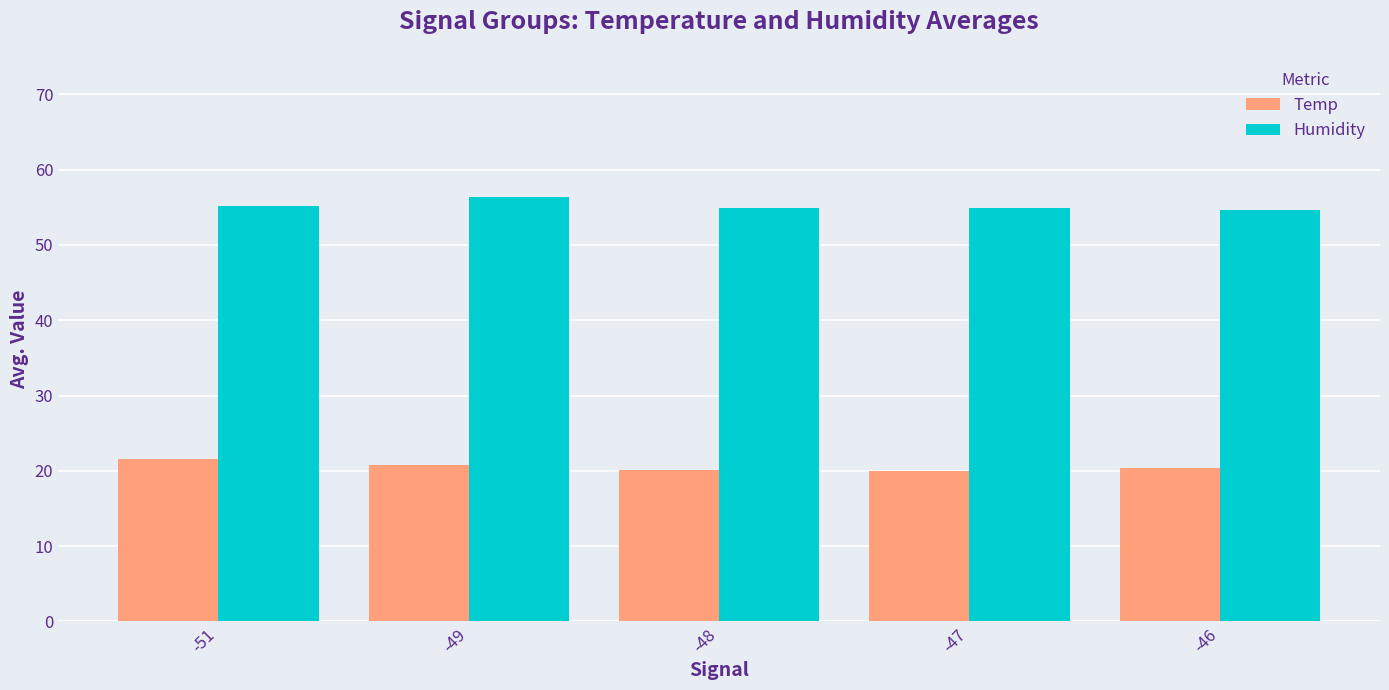

At which category does the chart reach its peak across all series?

-49